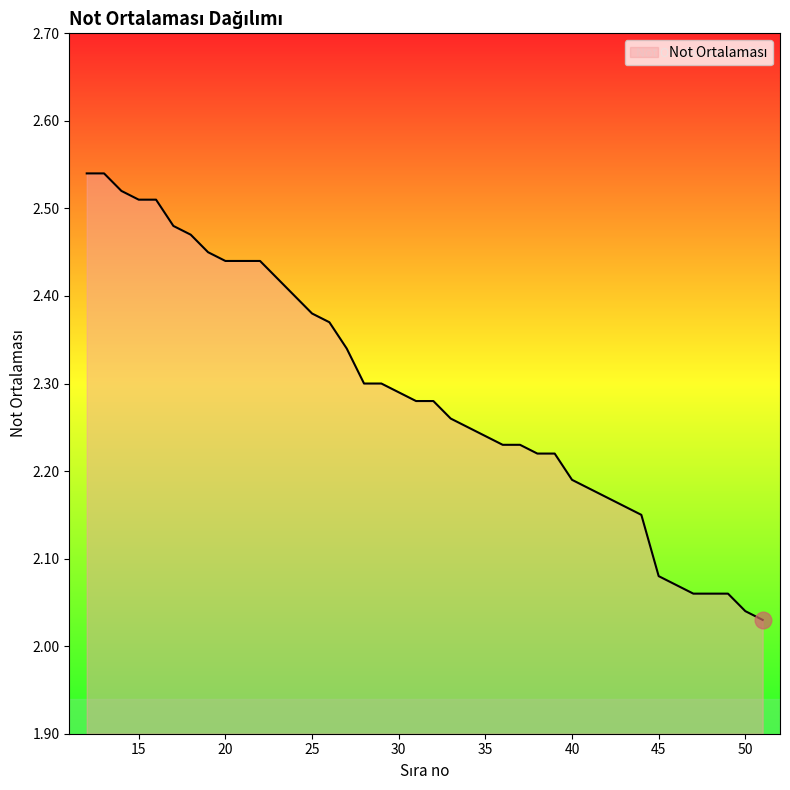

What is the difference between the maximum and minimum values?

0.5